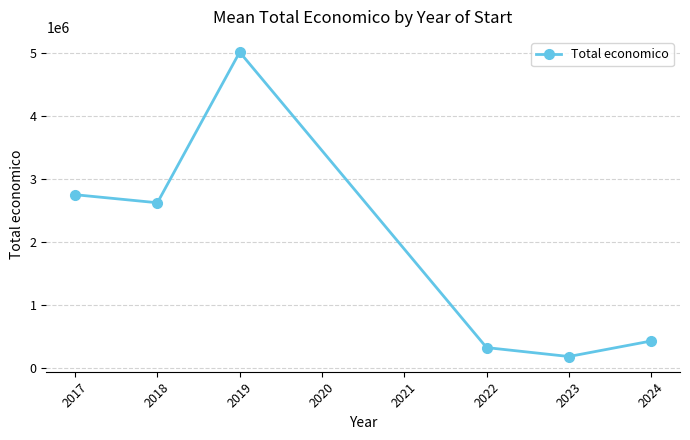

At which category does the data reach its first local peak?

2019